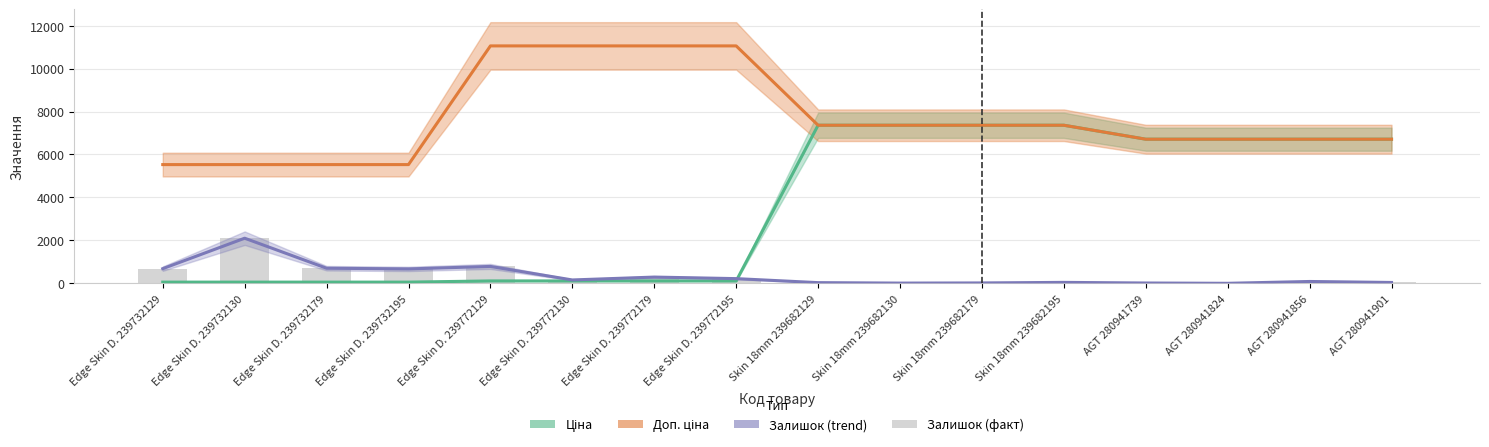

Reading left to right, extract all data points from this chart.

Ціна: 55.3	55.3	55.3	55.3	110.5	110.5	110.5	110.5	7360.2	7360.2	7360.2	7360.2	6710.2	6710.2	6710.2	6710.2
Доп. ціна: 5528.0	5528.0	5528.0	5528.0	11055.0	11055.0	11055.0	11055.0	7360.2	7360.2	7360.2	7360.2	6710.2	6710.2	6710.2	6710.2
Залишок (trend): 682.0	2100.0	702.0	670.0	786.0	156.0	290.0	218.0	31.0	10.0	17.0	43.0	14.0	0.0	85.0	39.0
Залишок: 682.0	2100.0	702.0	670.0	786.0	156.0	290.0	218.0	31.0	10.0	17.0	43.0	14.0	0.0	85.0	39.0